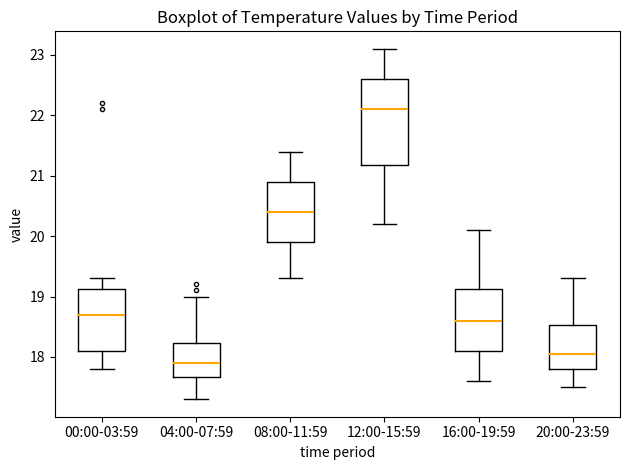

Where does the upper whisker of the box for 20:00-23:59 end on the y-axis? The values are not printed on the chart, so give them approximately, as read against the axis.

19.3